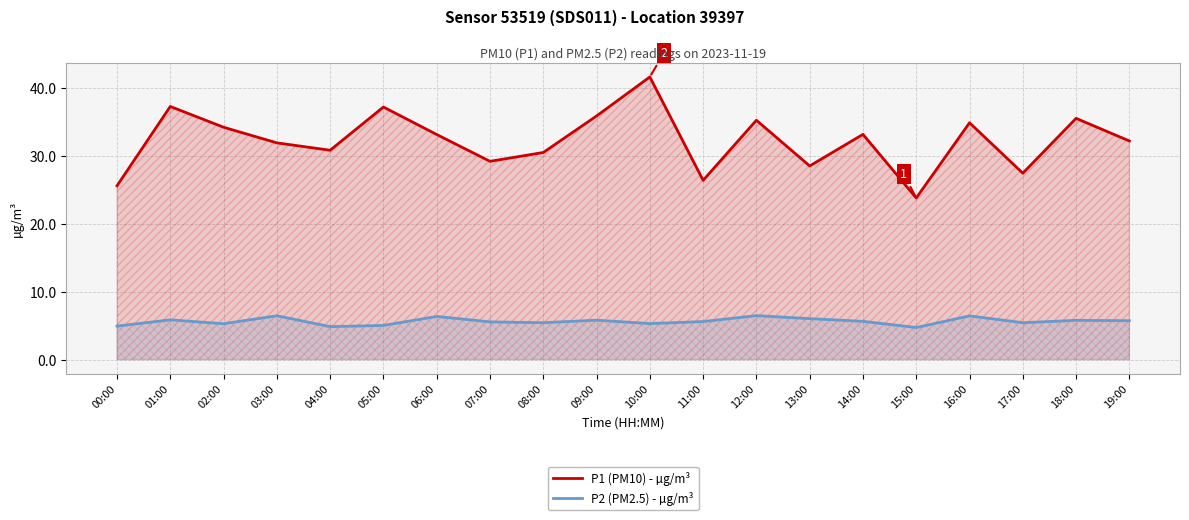

Which has a higher value, 11:00 or 09:00?

09:00